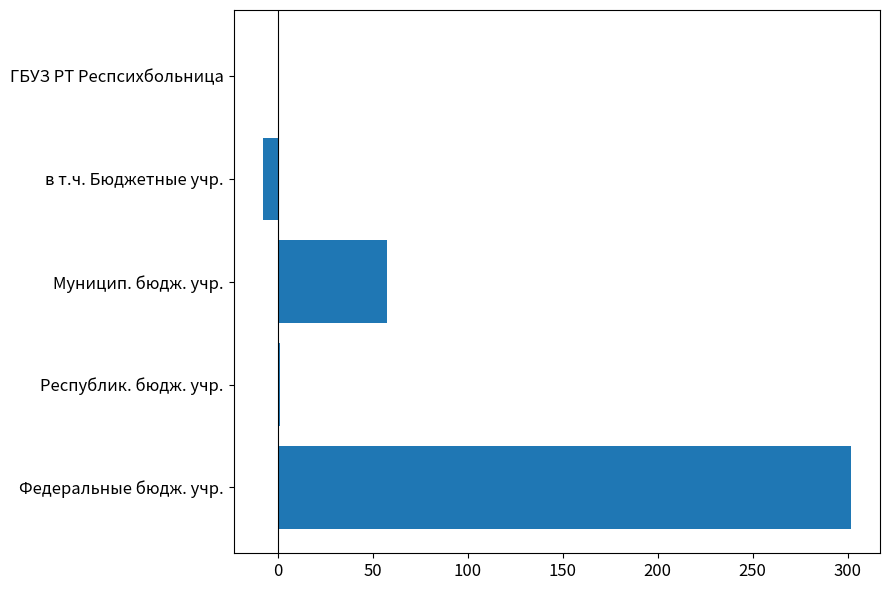

How many distinct data groups are displayed?

1